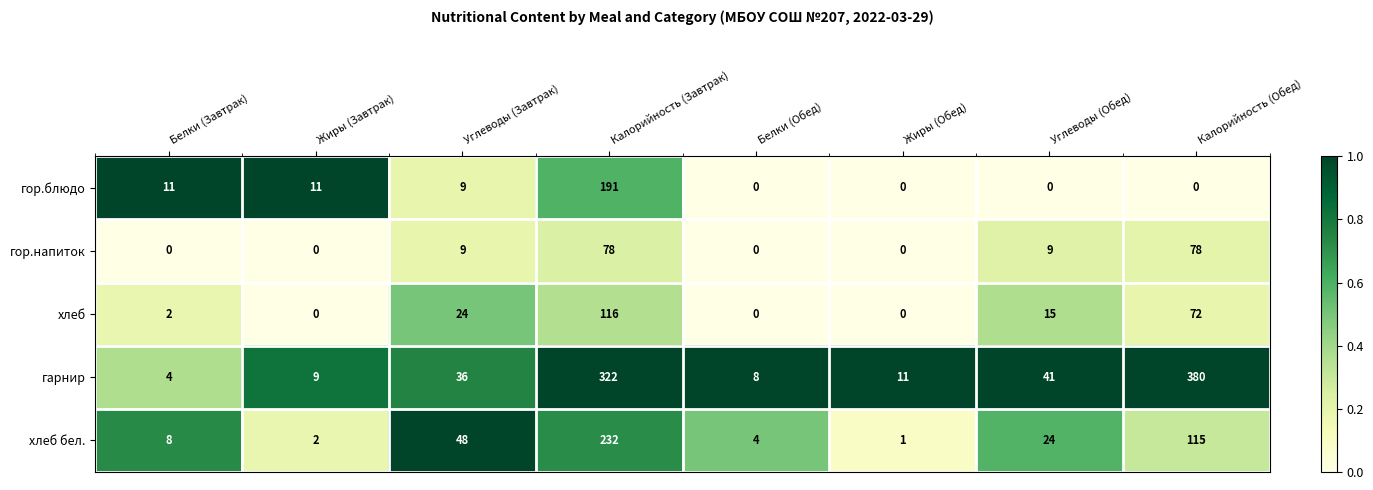

What is the total value across all series at Жиры (Обед)?

12